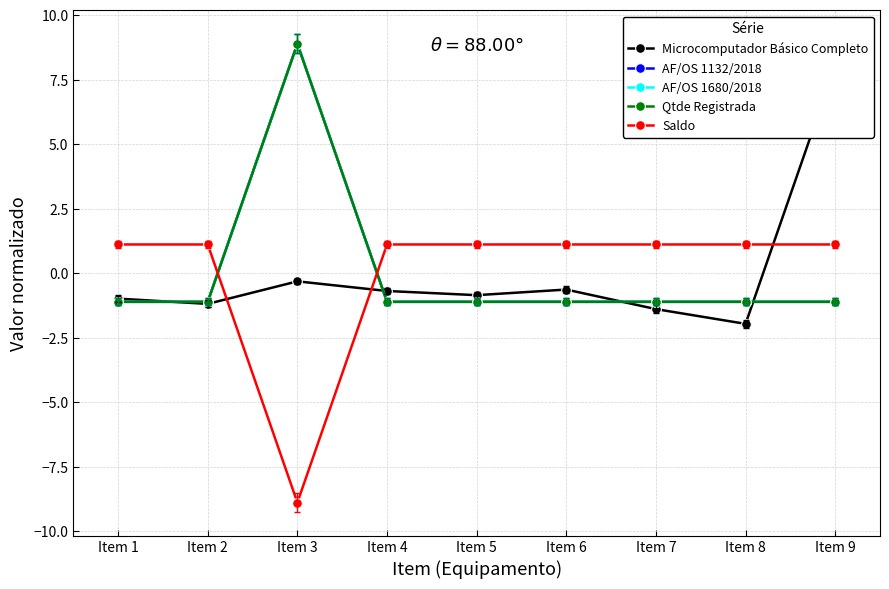

Which series has the widest spread of values?

Microcomputador Básico Completo